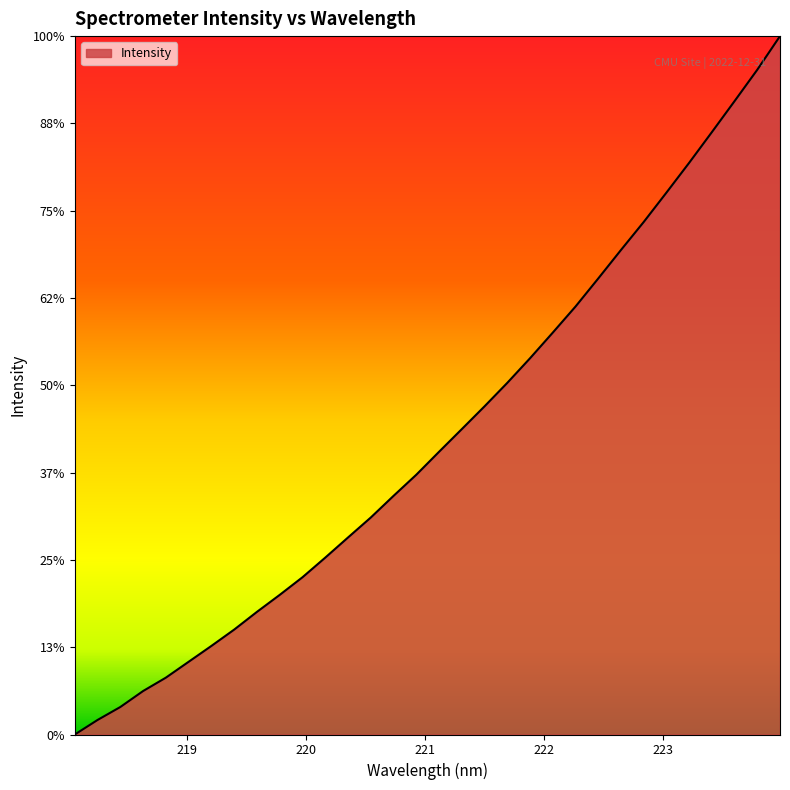

Does the chart display data point markers on the line(s)?

No